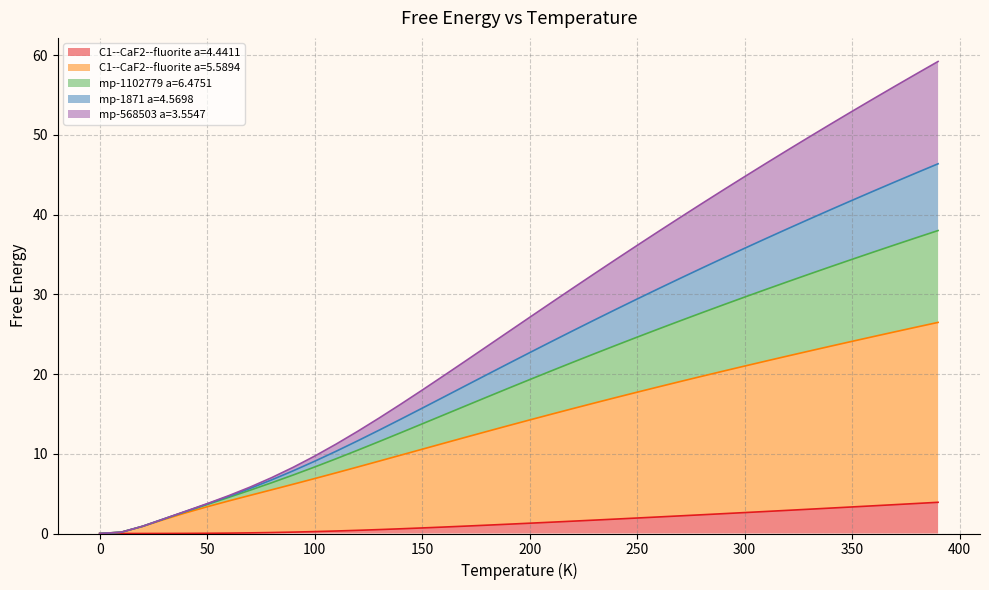

What is the spread (max minus min) of values at 170.0?

20.7